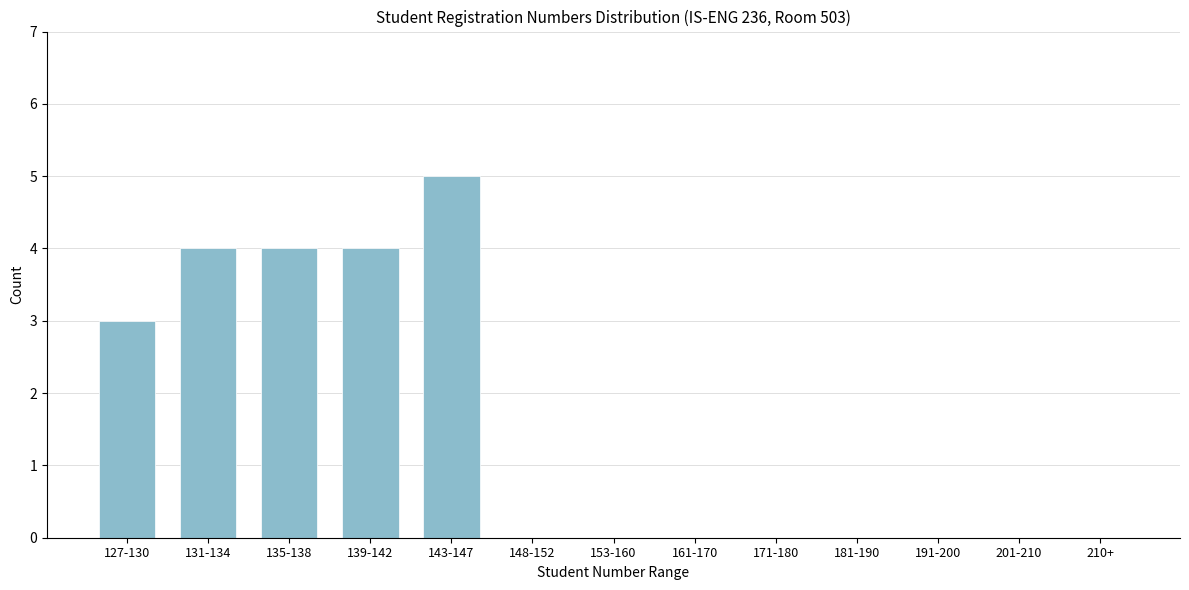

Reading left to right, transcribe all the data shown in this chart.

127-130=3	131-134=4	135-138=4	139-142=4	143-147=5	148-152=0	153-160=0	161-170=0	171-180=0	181-190=0	191-200=0	201-210=0	210+=0